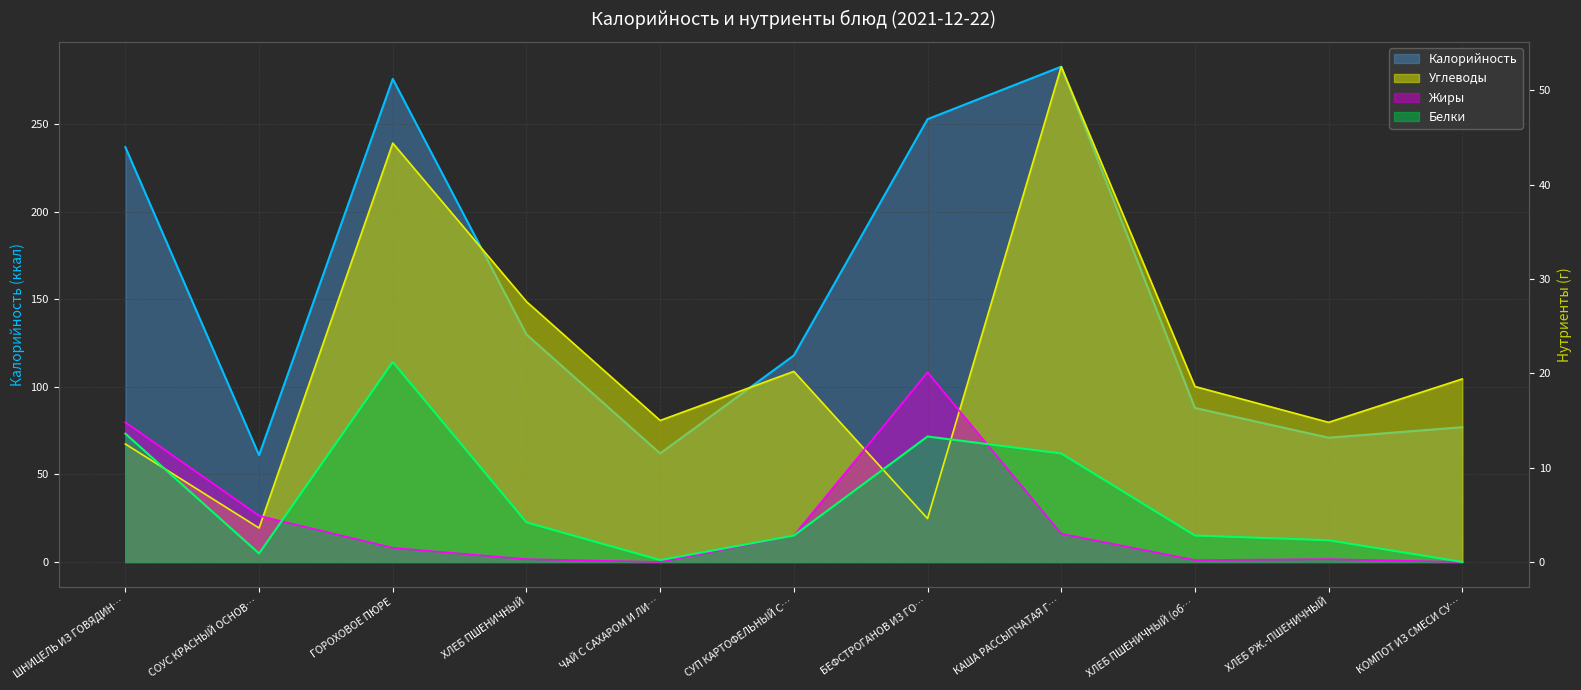

Where is Углеводы nearest to the value 28?

ХЛЕБ ПШЕНИЧНЫЙ